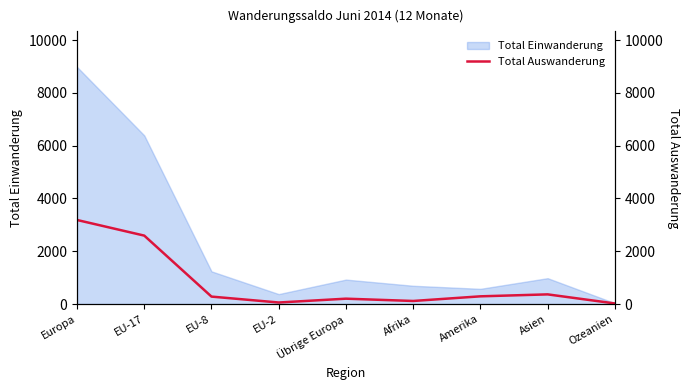

Which label corresponds to the smallest value in the chart?

Ozeanien